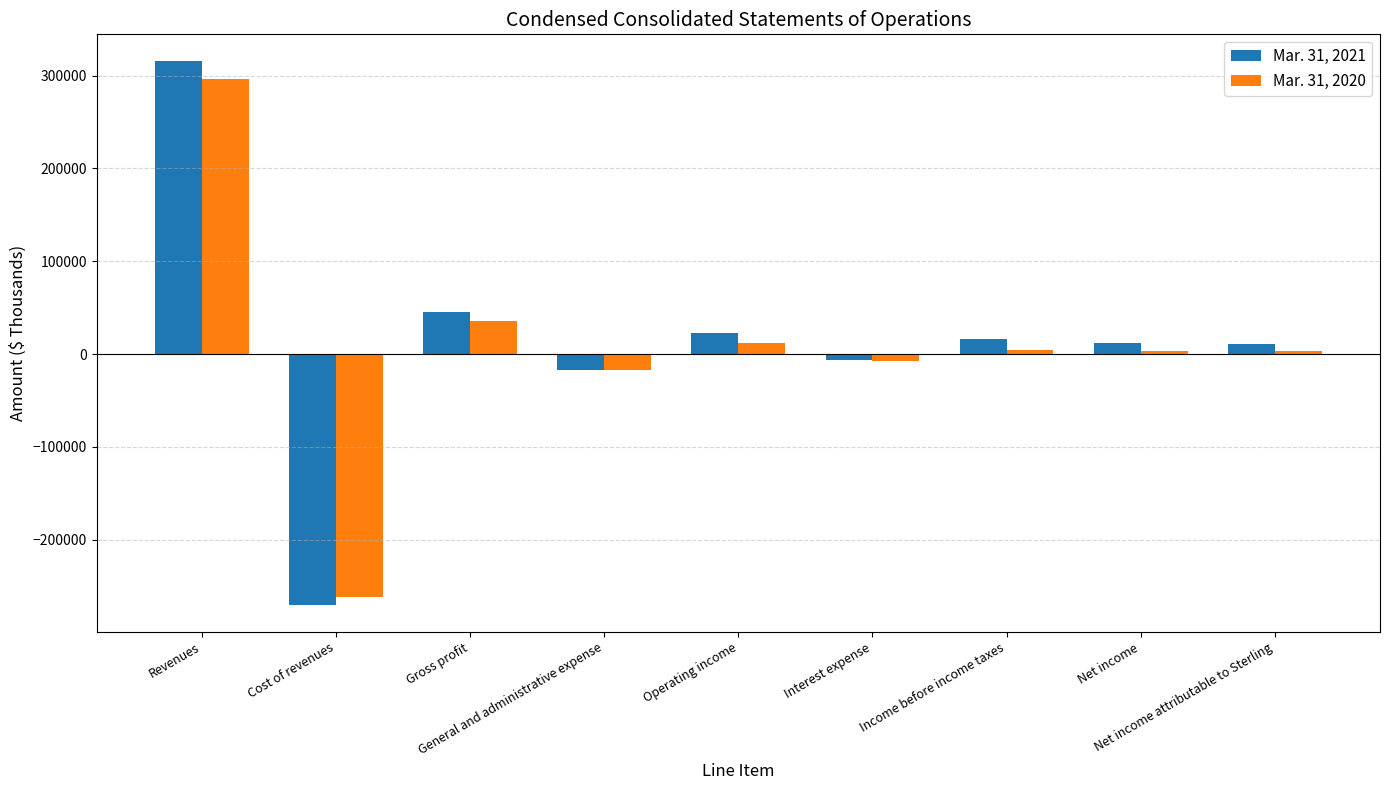

List the series in order of their peak value, highest first.

Mar. 31, 2021, Mar. 31, 2020